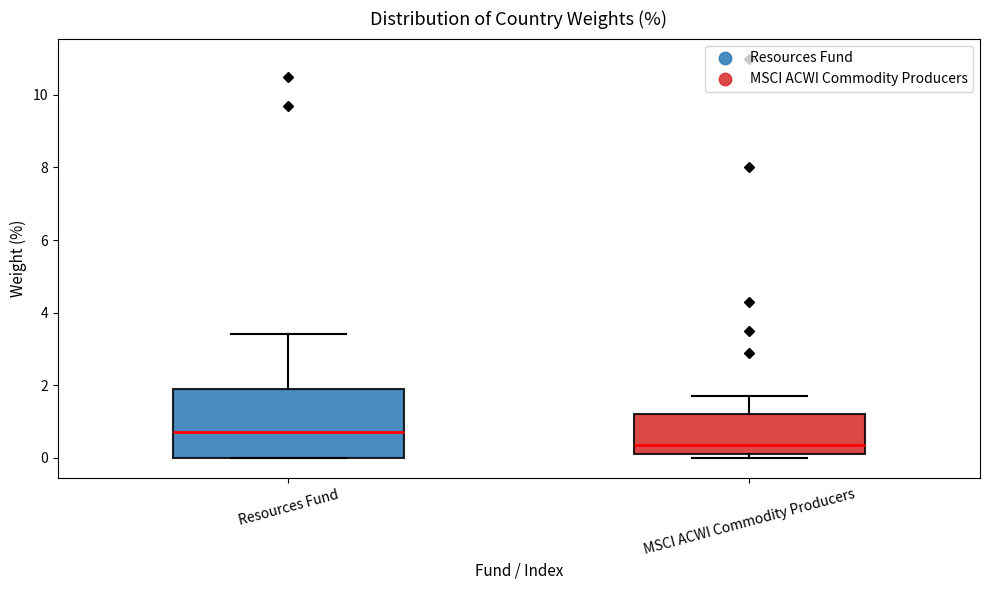

Which box's median line is the lowest?

MSCI ACWI Commodity Producers